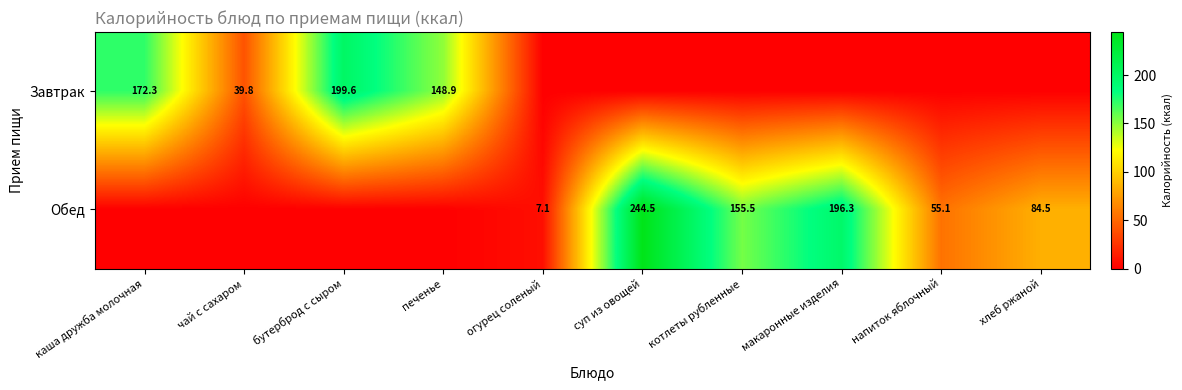

Is it true that Завтрак equals 148.9 at печенье?

True